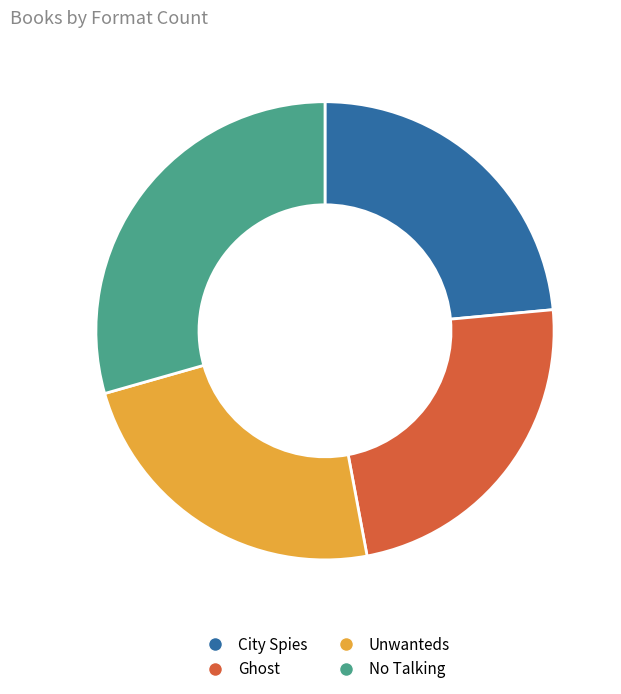

True or false: Ghost accounts for 24% of the total.

True